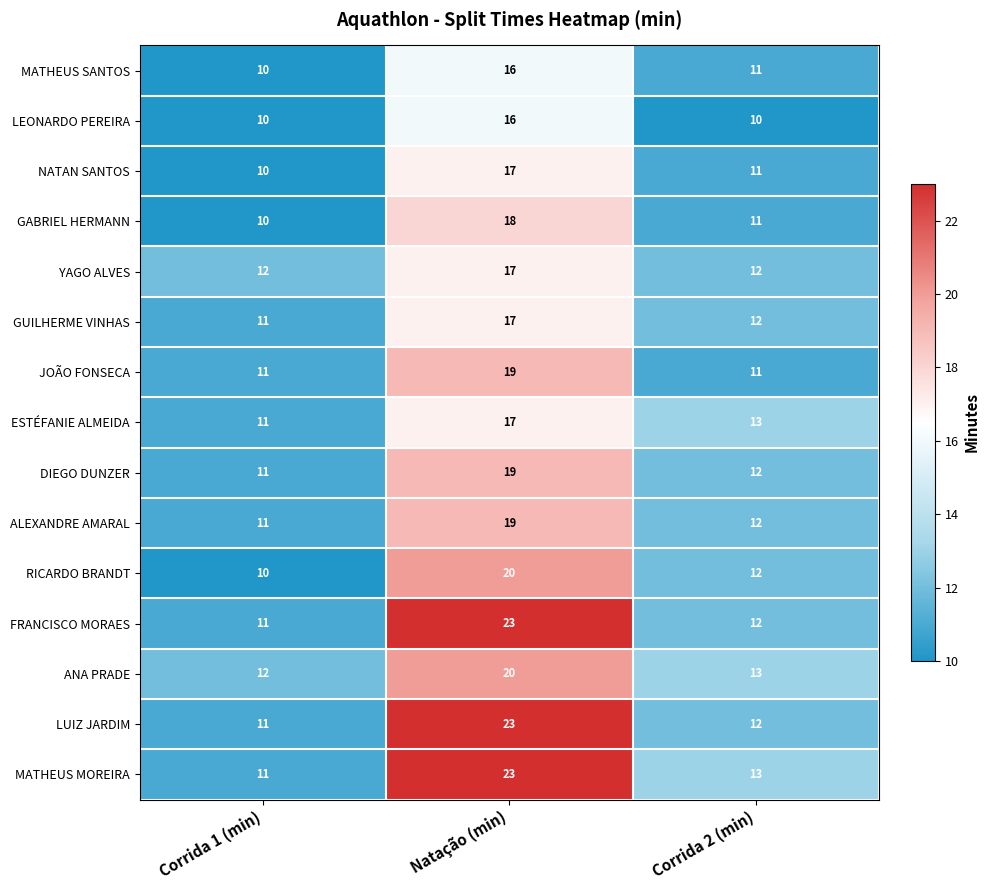

Rank the categories by ANA PRADE value from highest to lowest.

Natação (min), Corrida 2 (min), Corrida 1 (min)